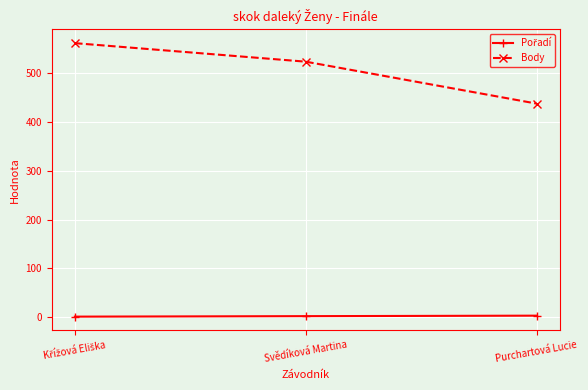

Which series has the largest range (max minus min)?

Body